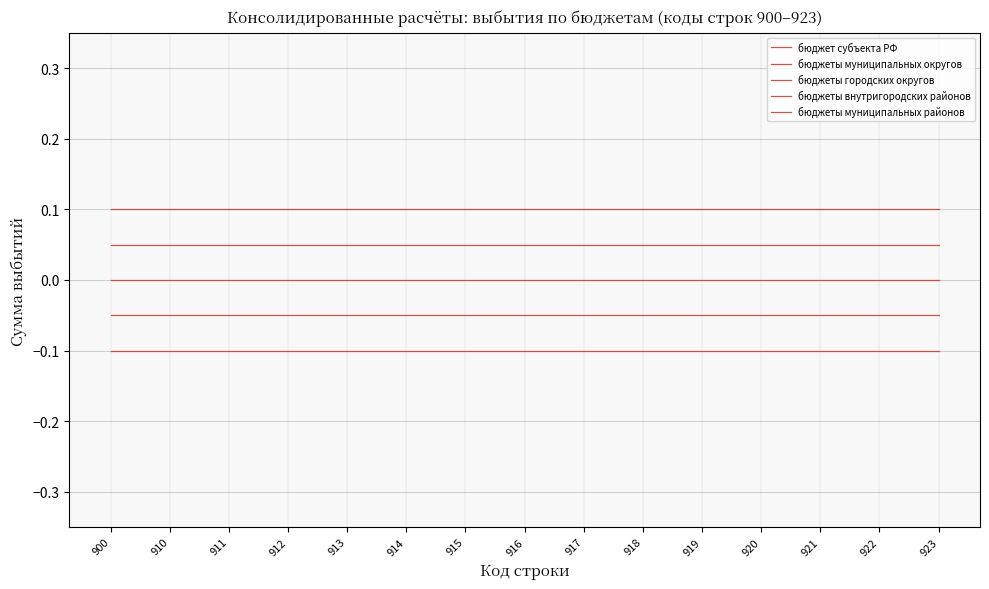

Does the chart have visible grid lines?

Yes